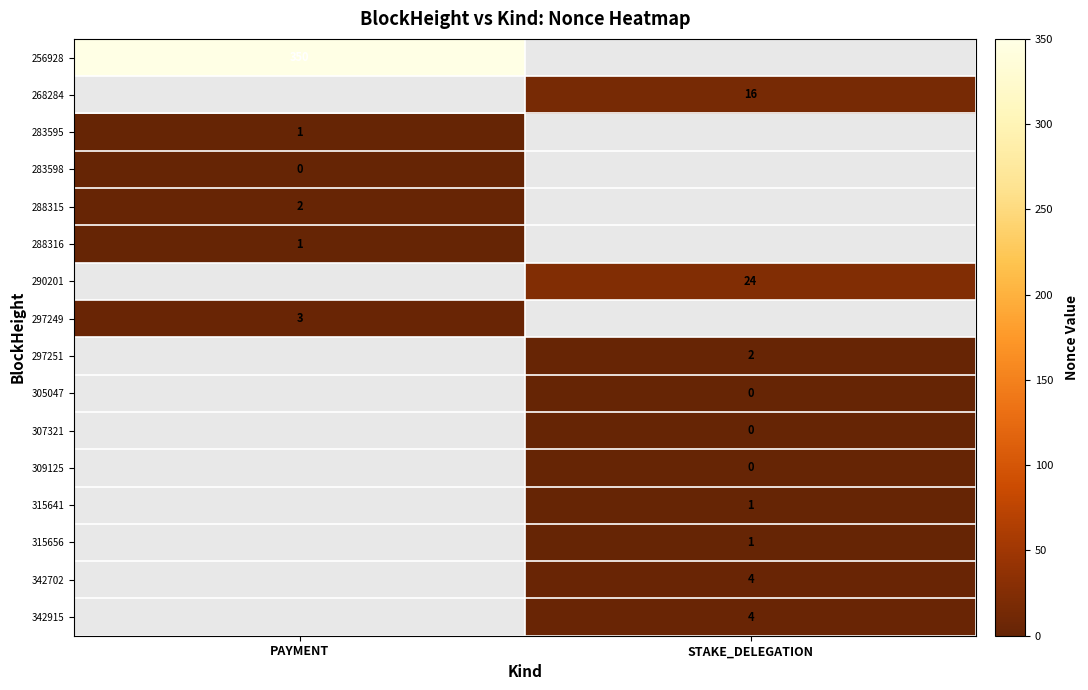

Is it true that 268284 equals 28 at STAKE_DELEGATION?

False